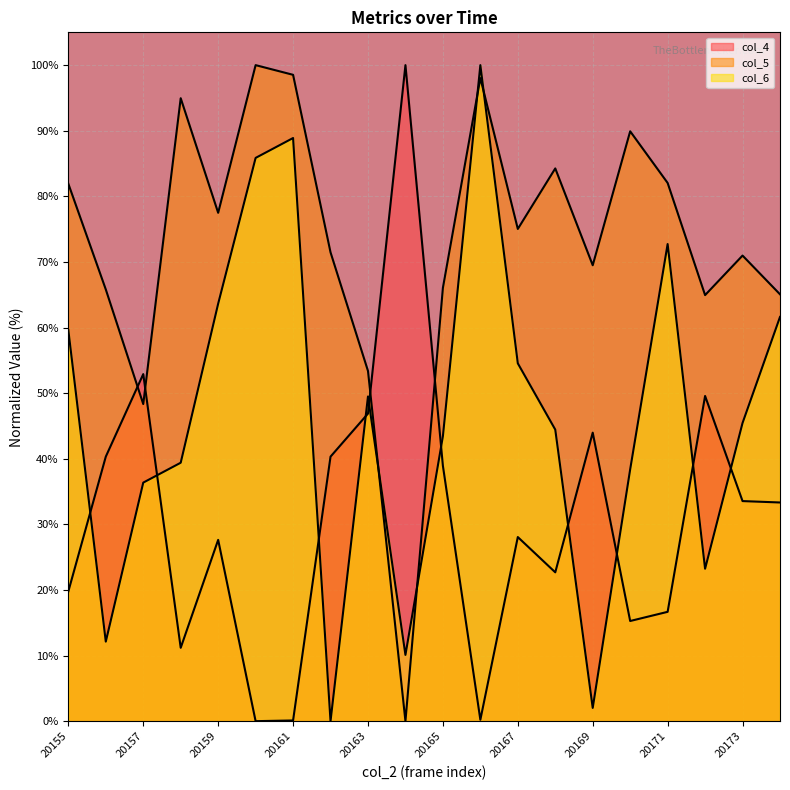

Which has a higher value, 20169 or 20174?

20169